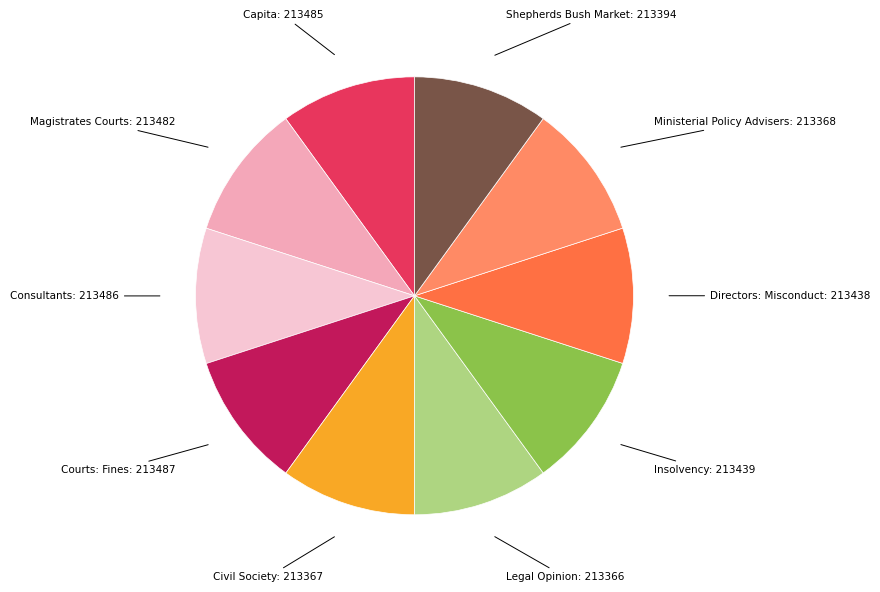

Is Legal Opinion: 213366 the majority of the pie?

No